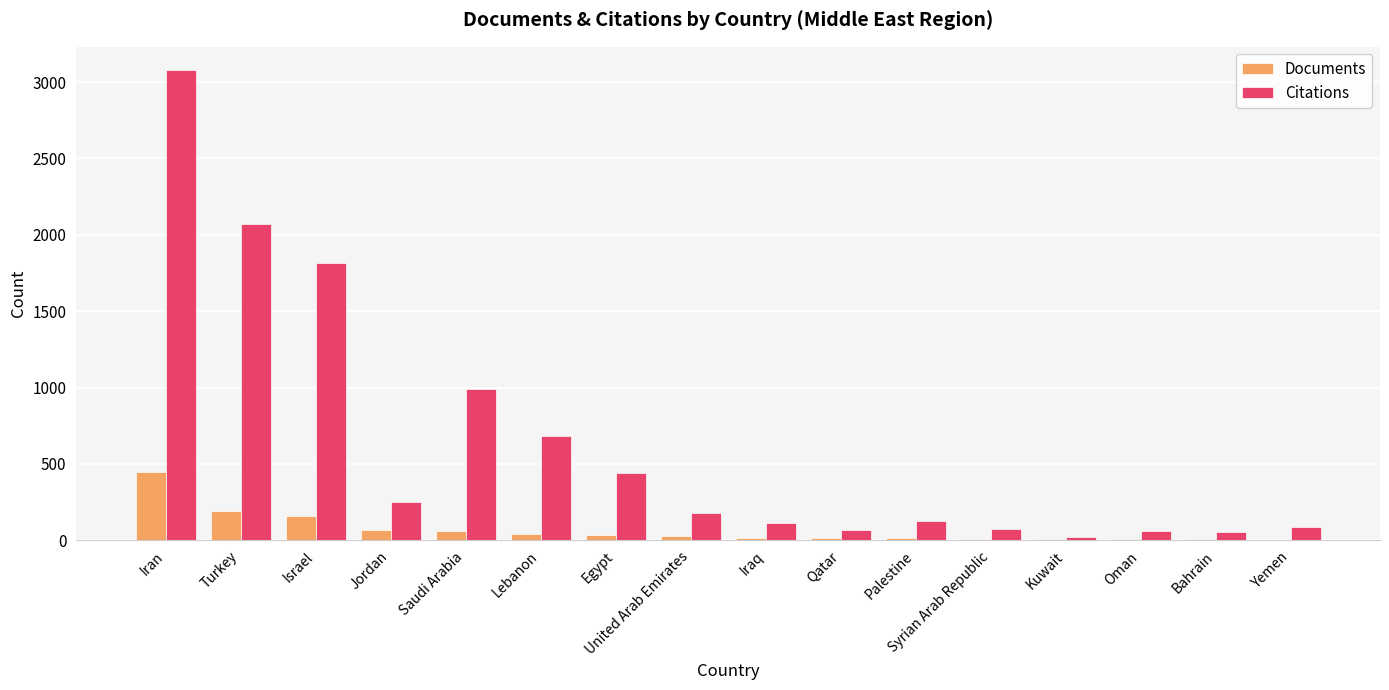

What is the highest value of the Citations series?

3077